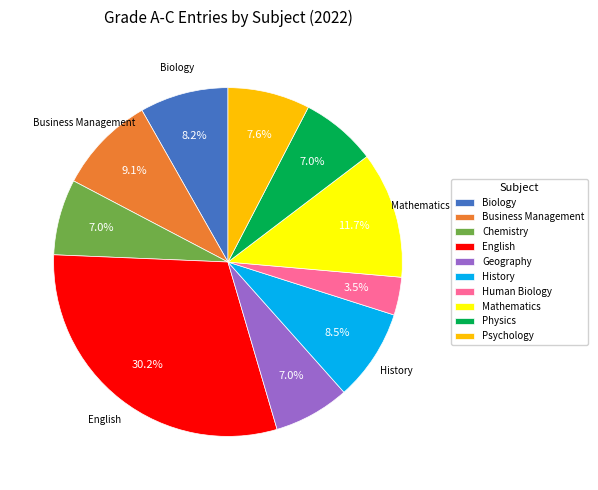

Which has a higher value, Physics or Psychology?

Psychology